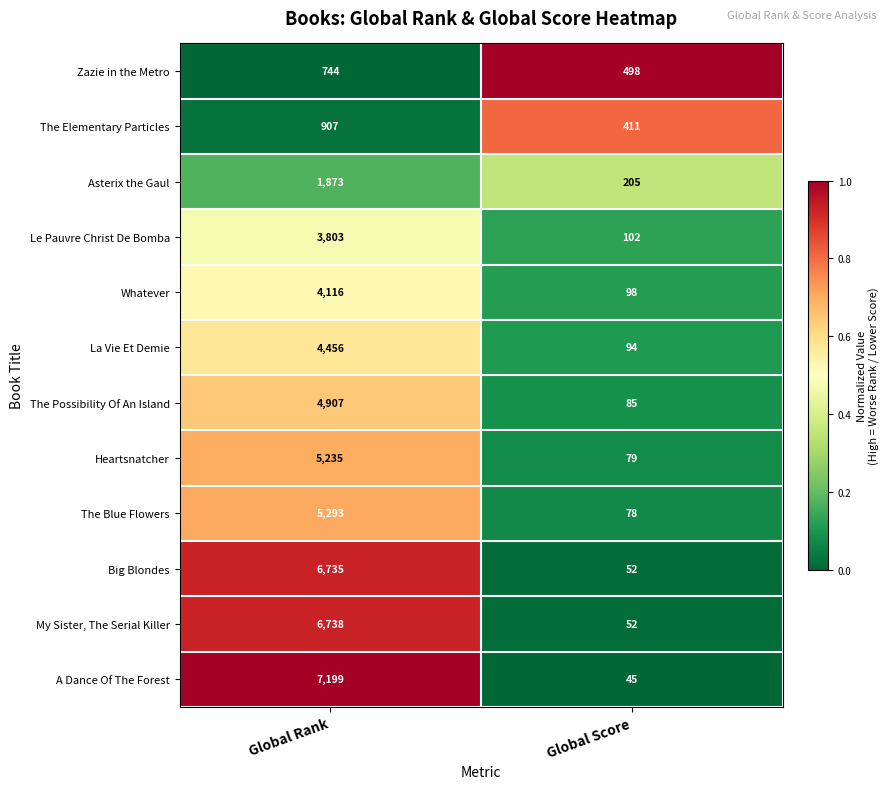

What is the lowest value of the A Dance Of The Forest series?

45